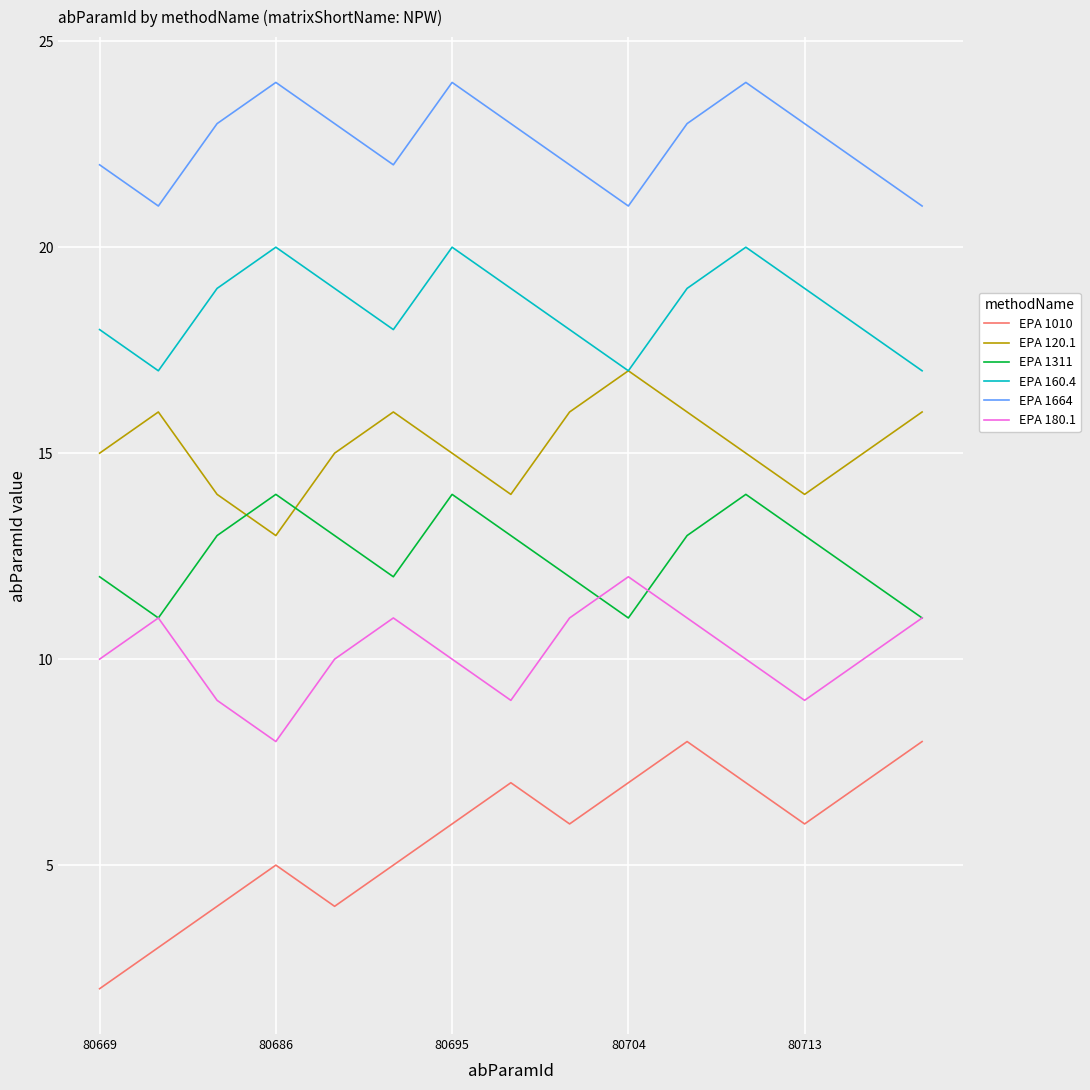

What is the maximum value for EPA 1664?

24